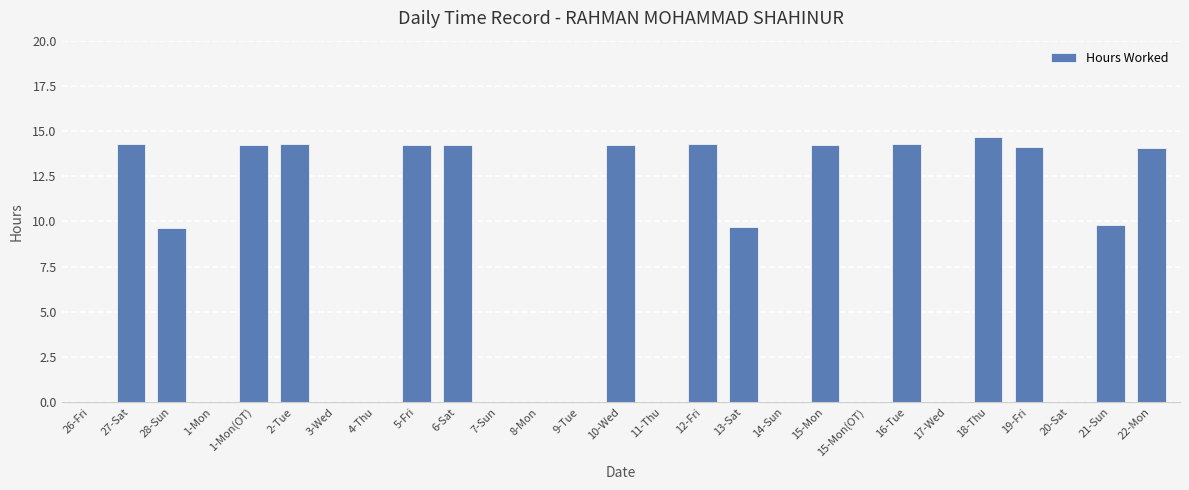

Which category has the highest value across all series?

18-Thu